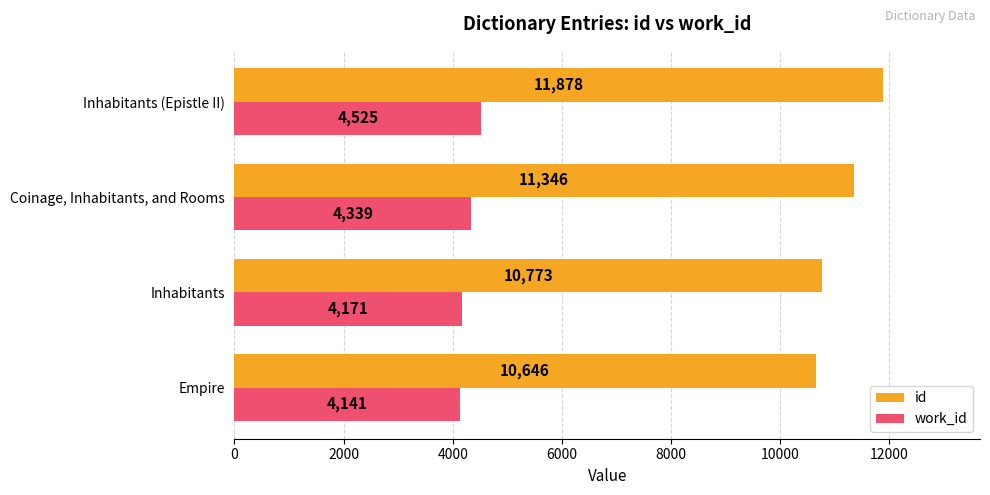

Rank the series by their maximum value, from lowest to highest.

work_id, id